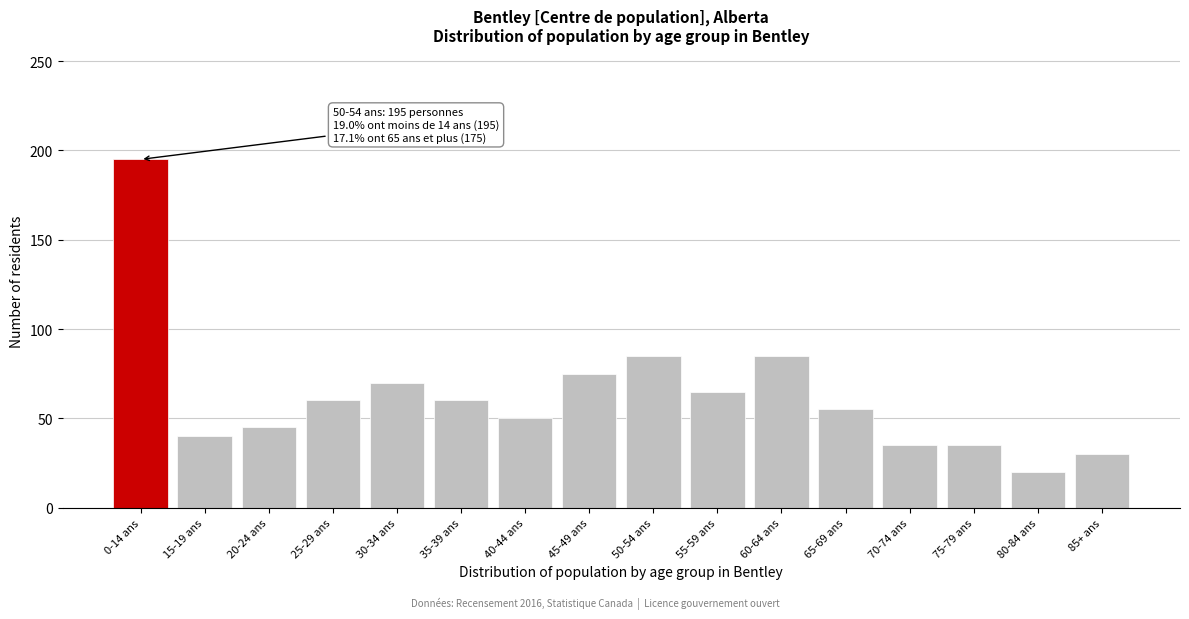

Reading left to right, list all the values displayed in this chart.

0-14 ans=195	15-19 ans=40	20-24 ans=45	25-29 ans=60	30-34 ans=70	35-39 ans=60	40-44 ans=50	45-49 ans=75	50-54 ans=85	55-59 ans=65	60-64 ans=85	65-69 ans=55	70-74 ans=35	75-79 ans=35	80-84 ans=20	85+ ans=30